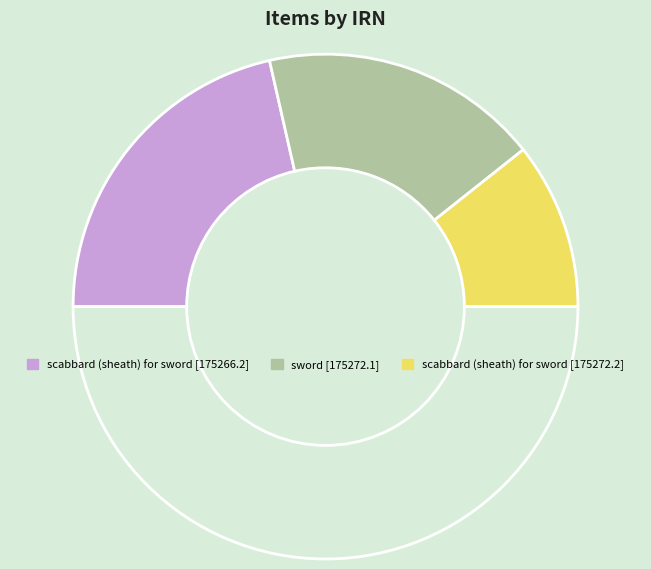

How many segments does this pie chart have?

4